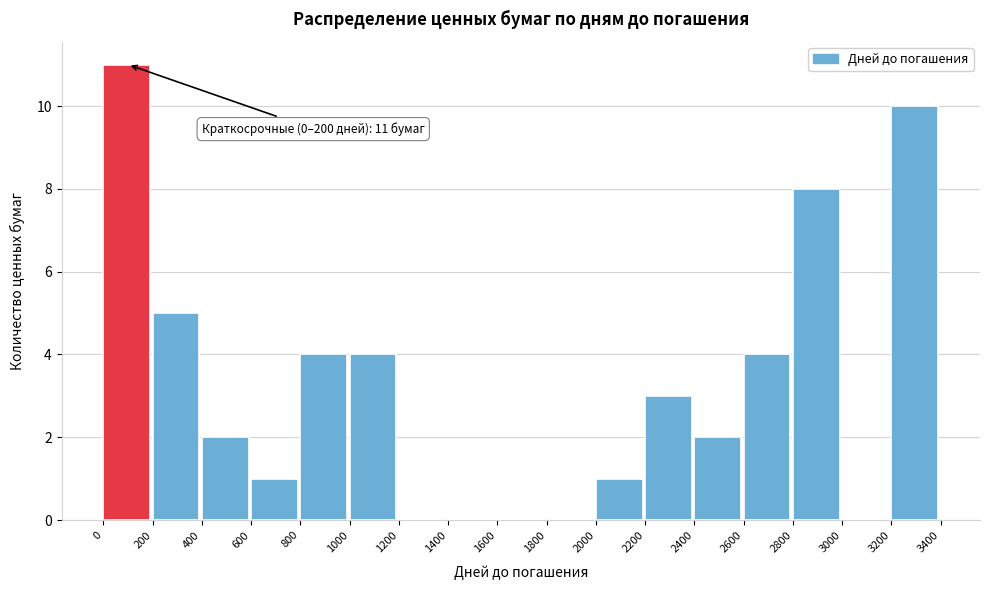

Over which range of the x-axis is the bar tallest?

0 to 200